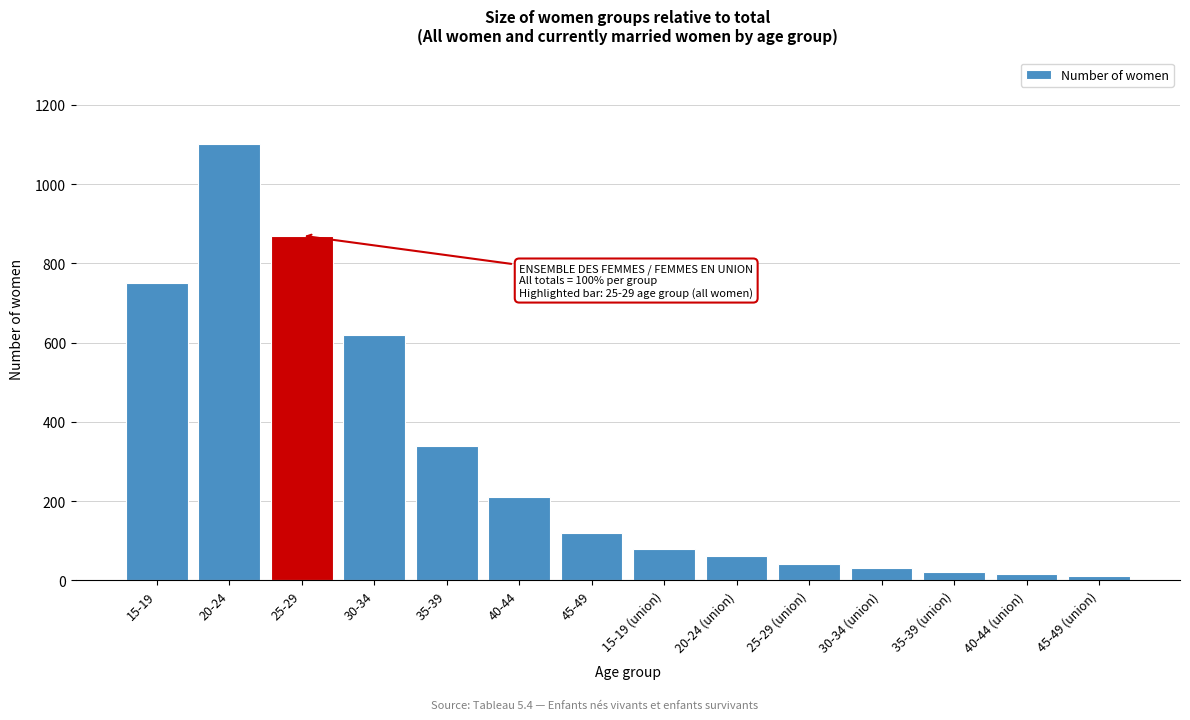

Where is the data nearest to the value 555?

30-34